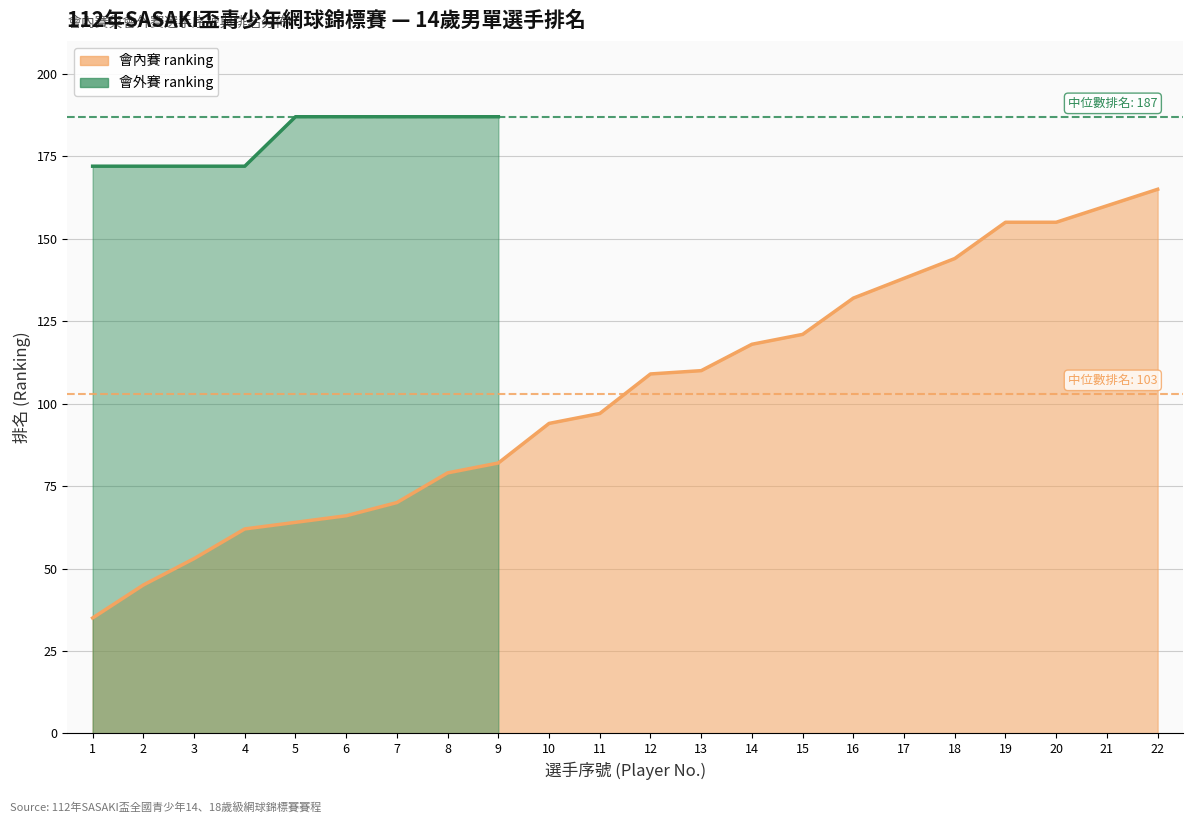

What is the minimum value shown in the chart?

35